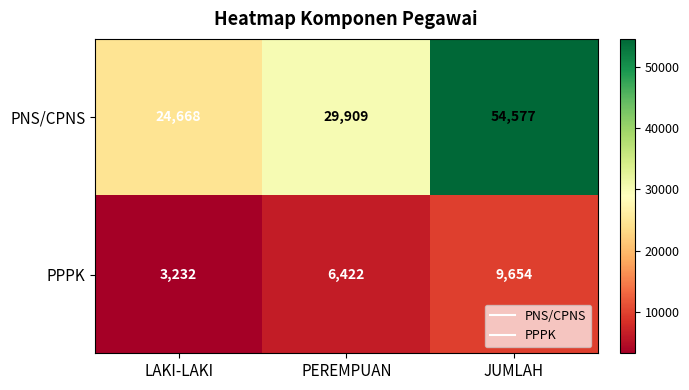

What is the approximate value of PNS/CPNS at PEREMPUAN, to the nearest 100?

29900